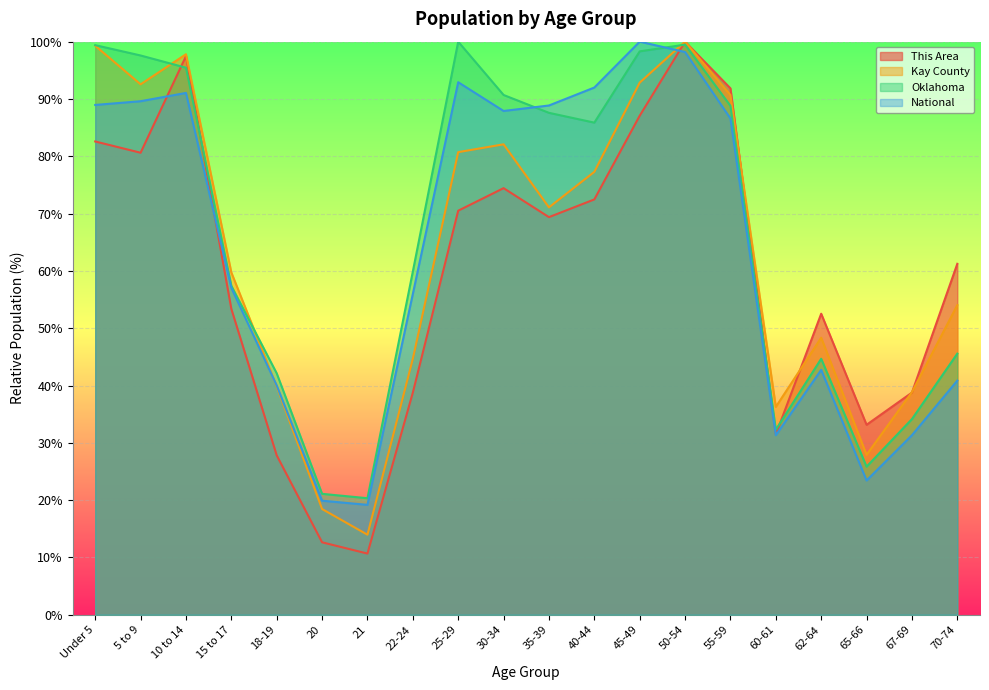

What is the difference between the maximum and second lowest values in the National series?

80.1